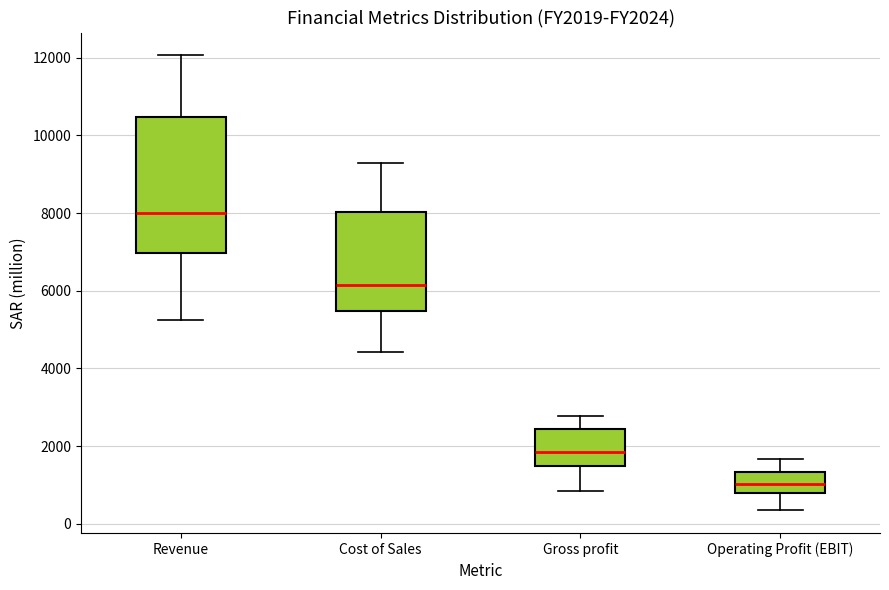

Where does the upper whisker of the box for Cost of Sales end on the y-axis? The values are not printed on the chart, so give them approximately, as read against the axis.

9200